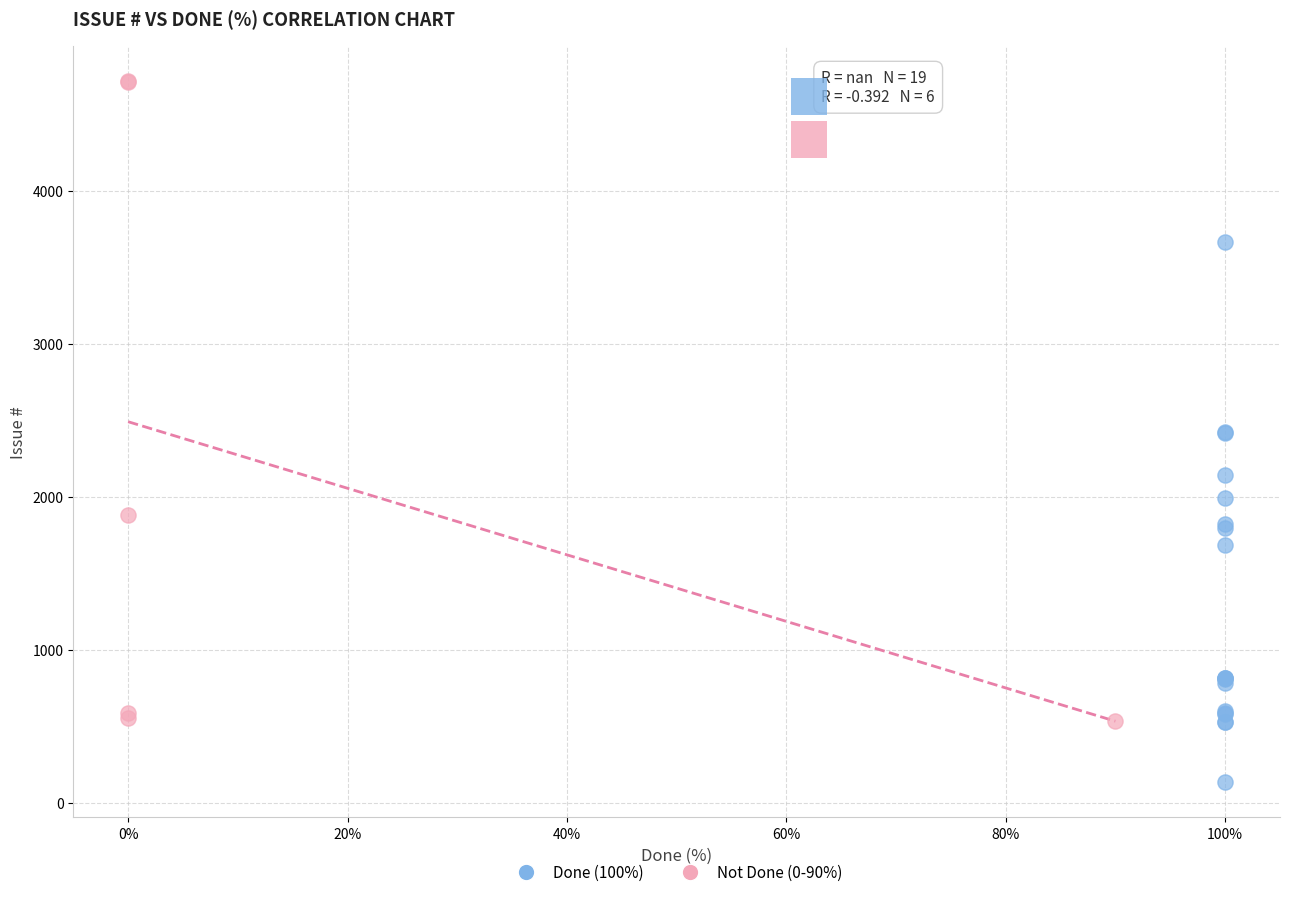

Which series contains the highest Y value?

Not Done (0-90%)